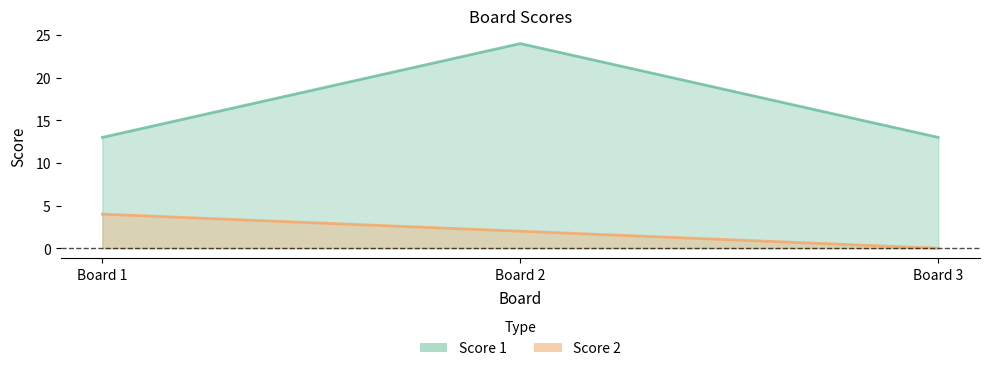

Which series changed the most between Board 1 and Board 3?

Score 2